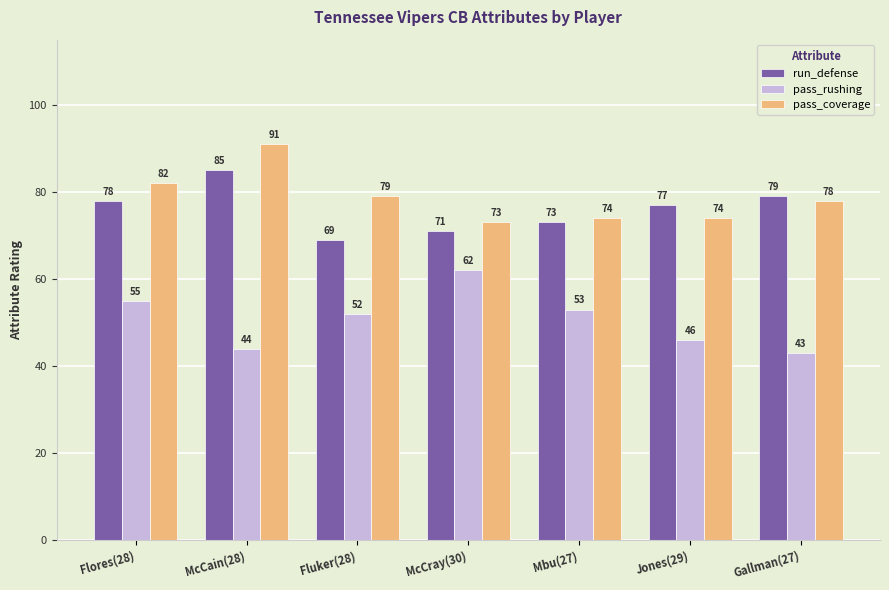

The value of run_defense at Mbu(27) is 117. True or false?

False